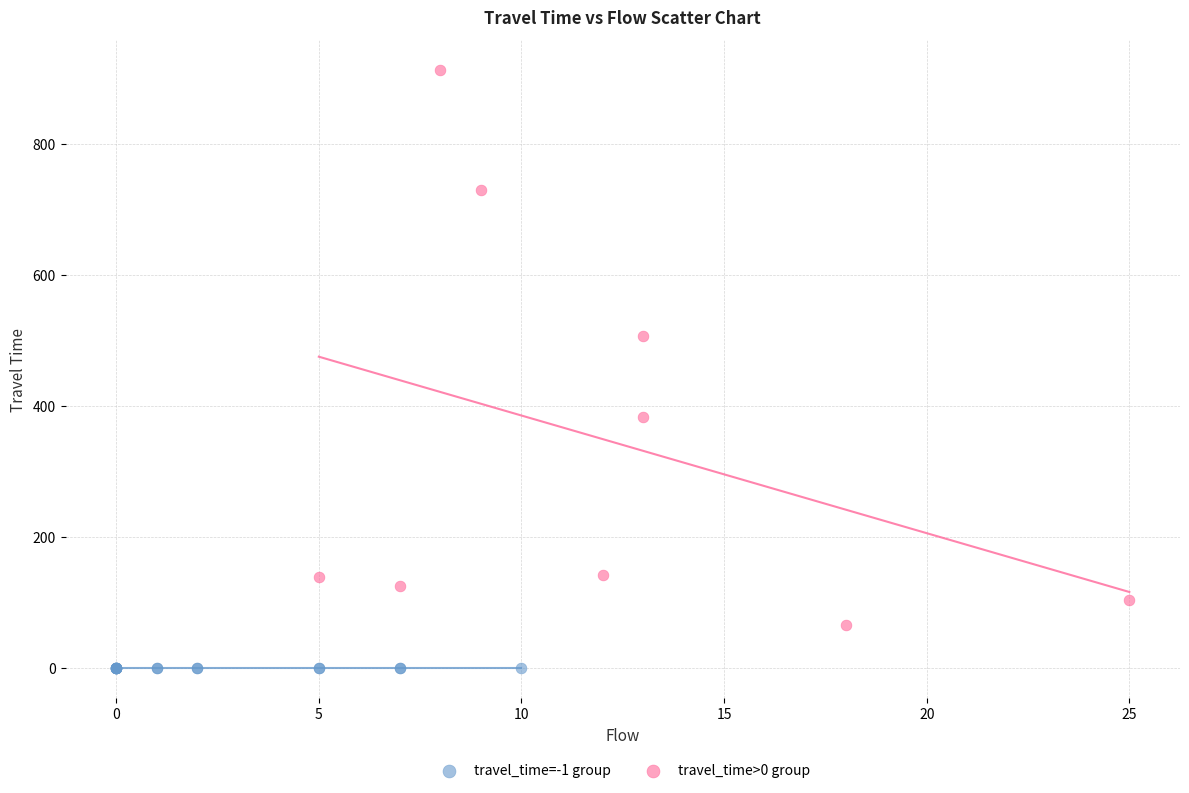

Which series contains the highest Y value?

travel_time>0 group